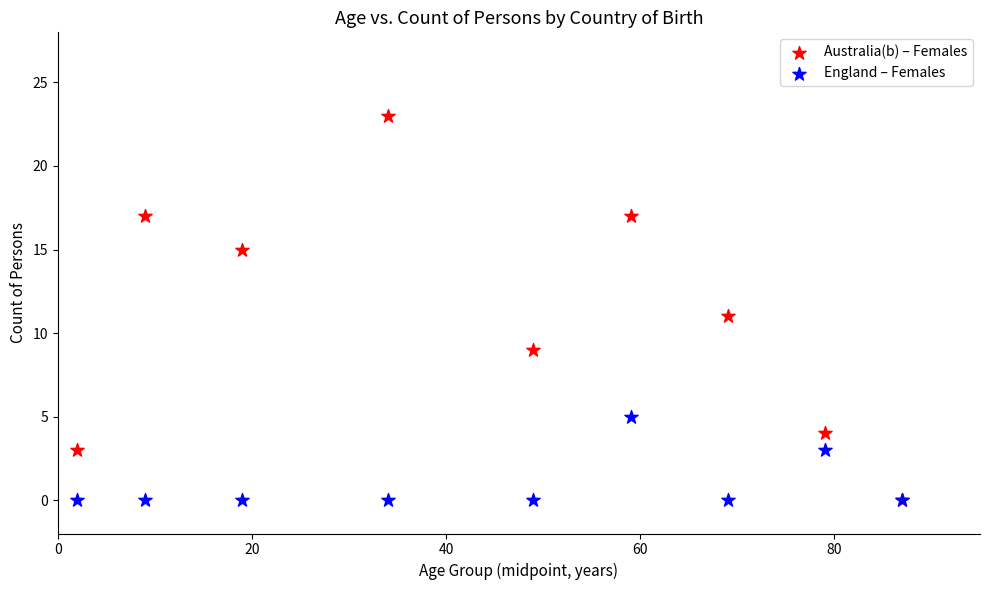

What are all the series names shown in the legend?

Australia(b) – Females, England – Females